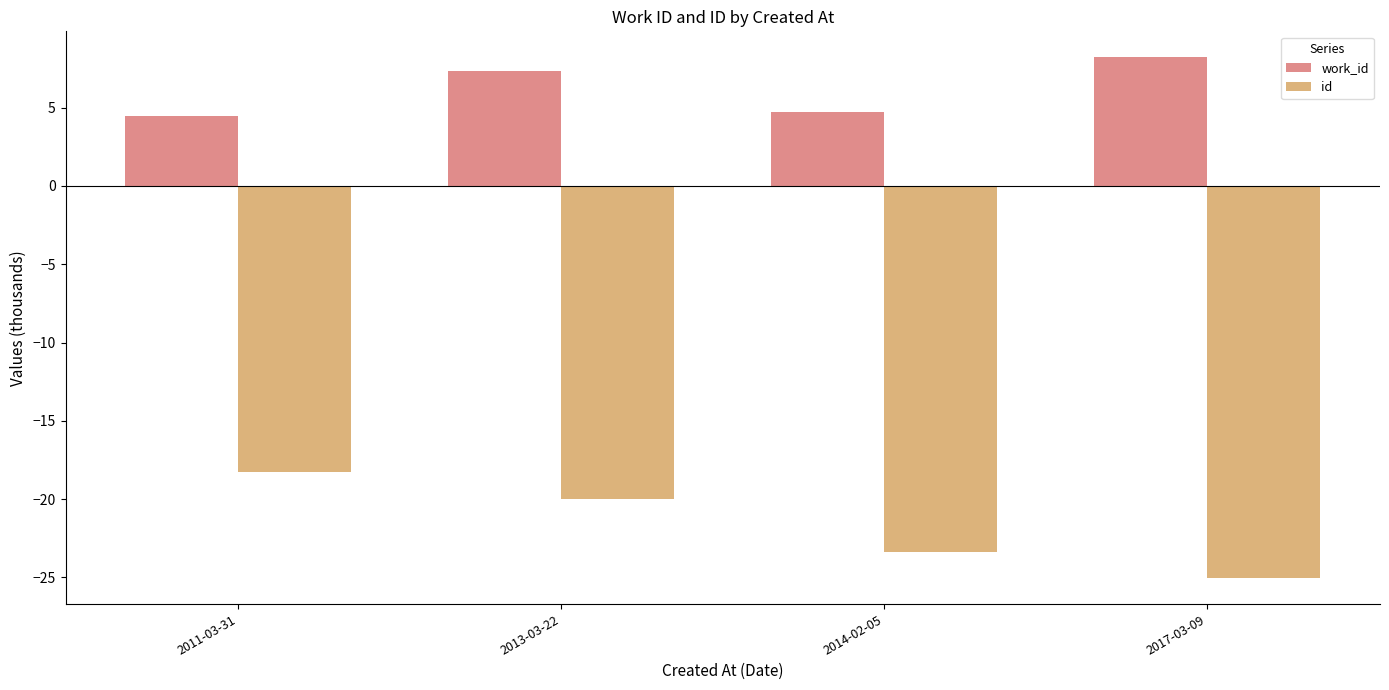

True or false: work_id has a value of 4.7 at 2014-02-05.

True